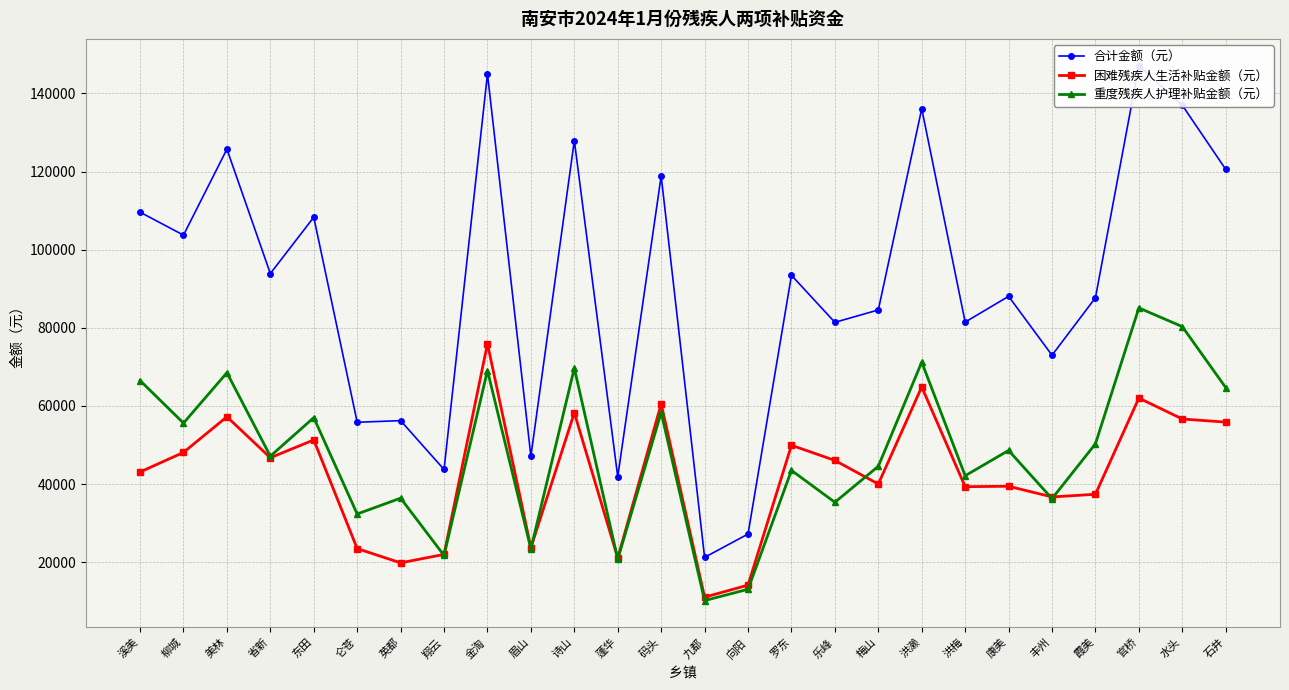

Reading left to right, extract all data points from this chart.

合计金额（元）: 109601	103718	125732	93885	108308	55825	56233	43735	144980	47136	127922	41881	118851	21239	27212	93433	81399	84568	136084	81462	88054	72984	87696	147105	136962	120560
困难残疾人生活补贴金额（元）: 43092	48108	57228	46740	51300	23484	19836	22002	75924	23712	58254	21090	60534	11058	14136	49932	46056	40014	64866	39330	39444	36708	37392	62016	56658	55860
重度残疾人护理补贴金额（元）: 66509	55610	68504	47145	57008	32341	36397	21733	69056	23424	69668	20791	58317	10181	13076	43501	35343	44554	71218	42132	48610	36276	50304	85089	80304	64700